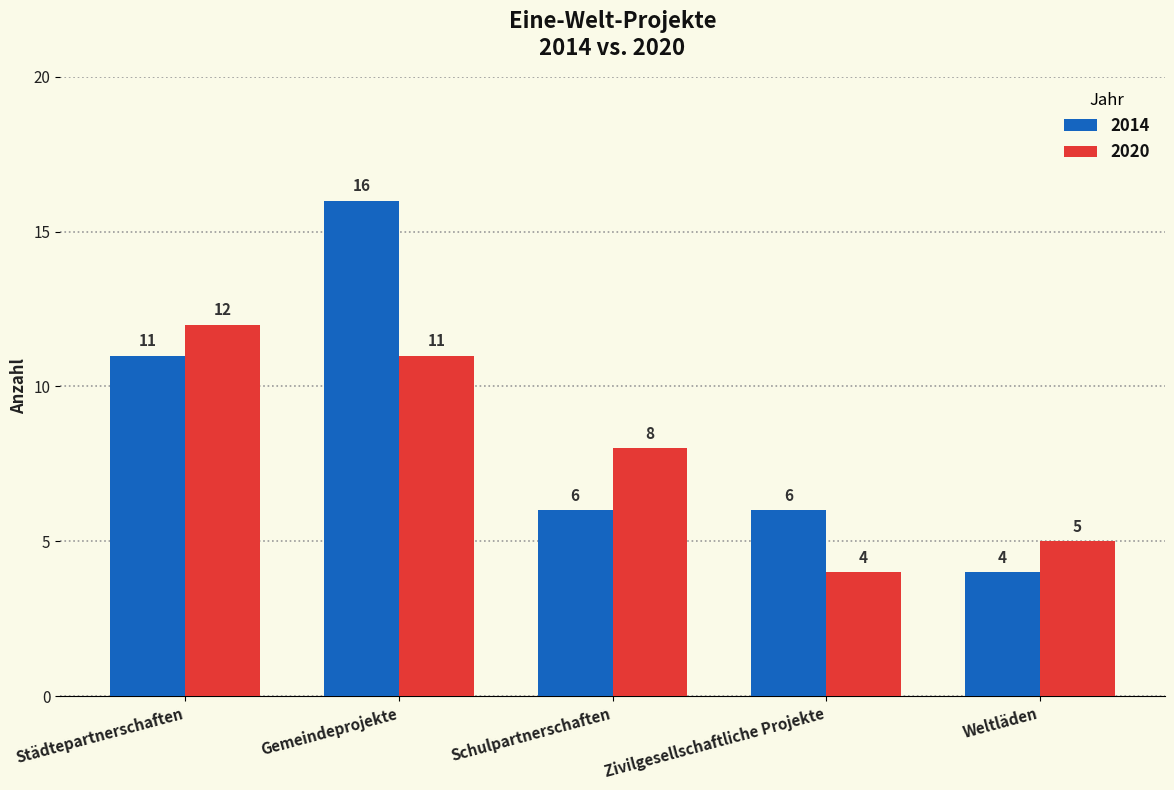

What position from the right is Weltläden?

1